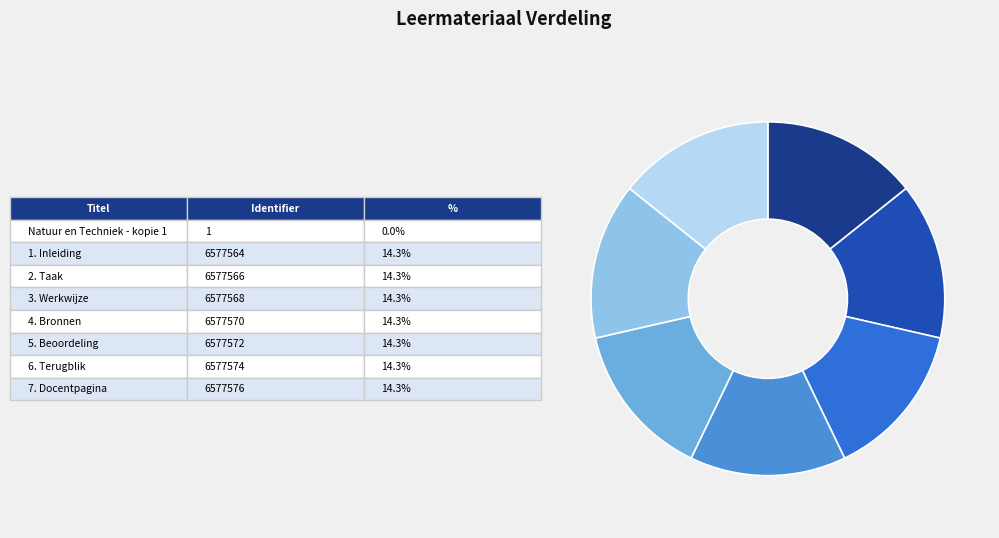

Is there a majority slice in this chart?

No